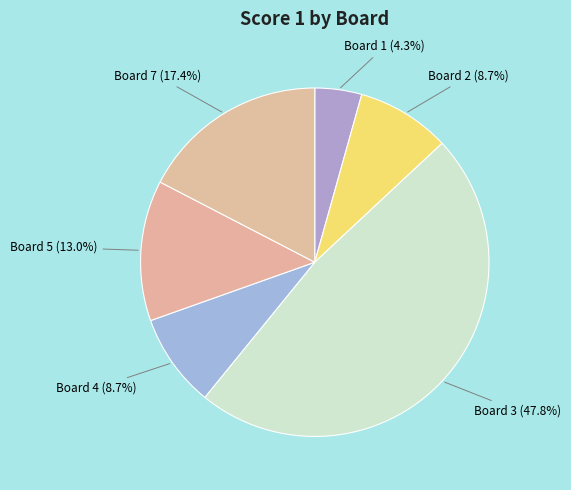

What portion of the pie excludes Board 5 (13.0%)?

87.0%